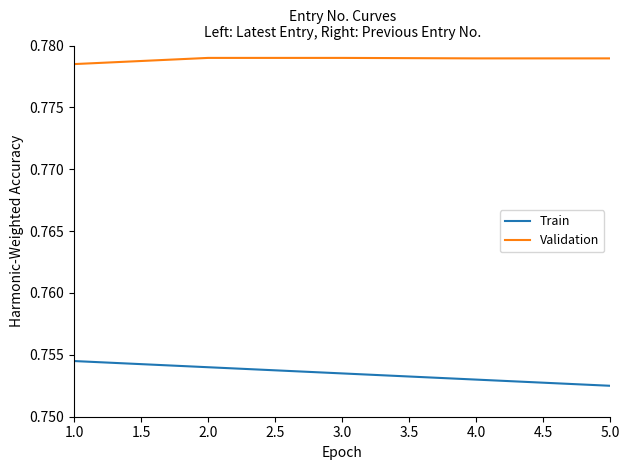

At which label is Validation closest to 0?

1.0